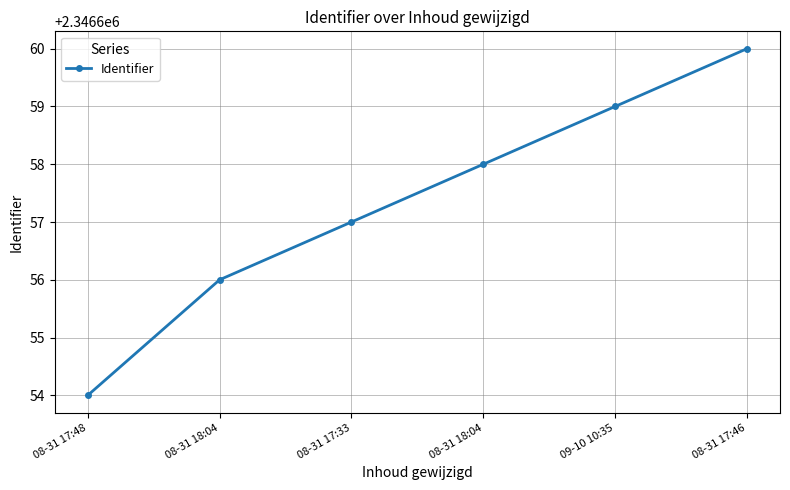

The value at 08-31 17:33 is 2346657. True or false?

True